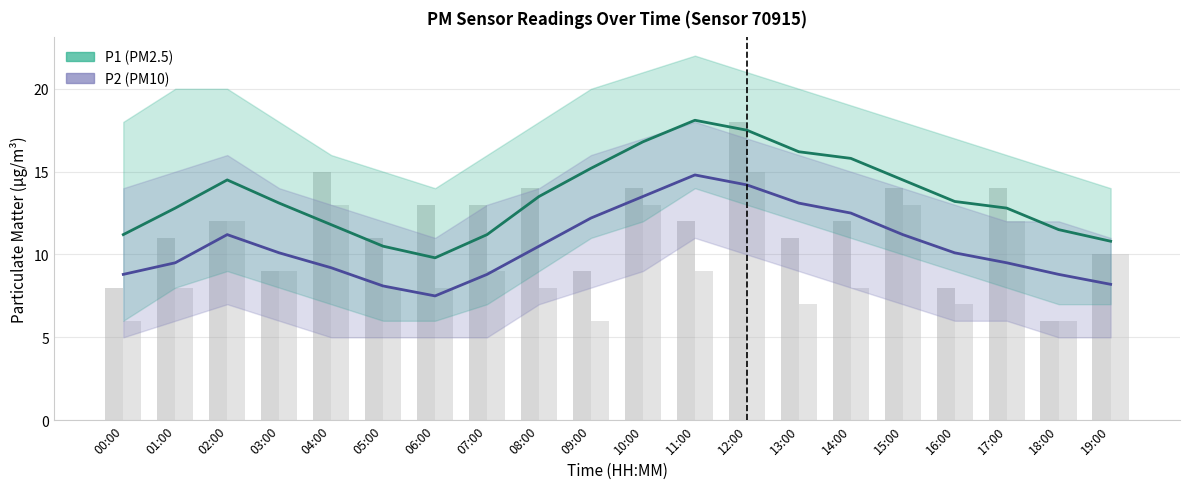

Which series changed the most between 08:00 and 13:00?

P1